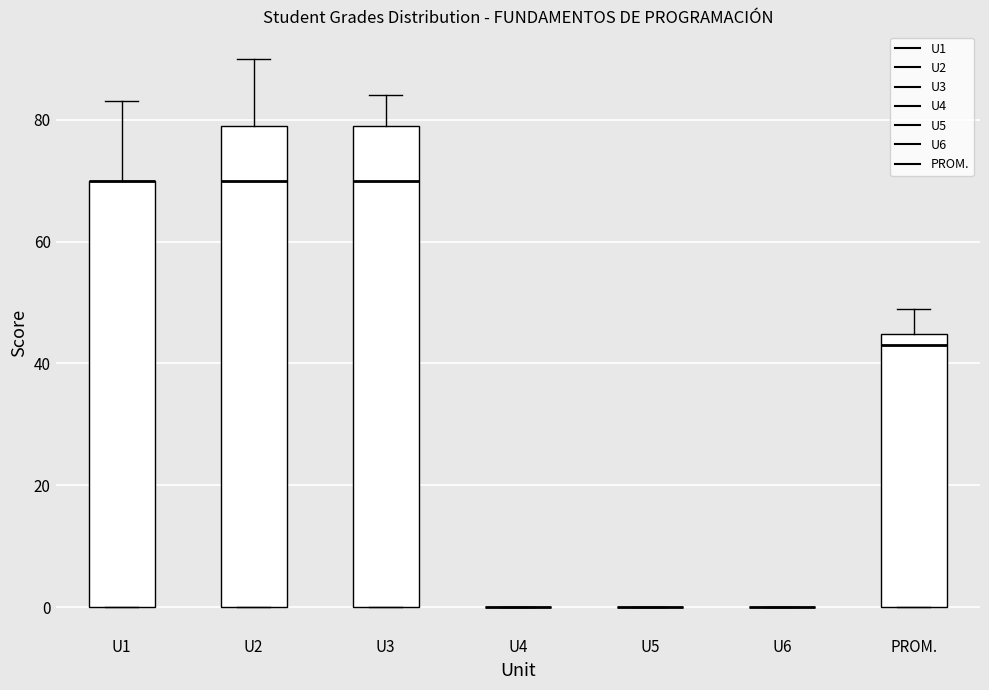

Where is the upper edge of the box for U3 on the y-axis? The values are not printed on the chart, so give them approximately, as read against the axis.

80